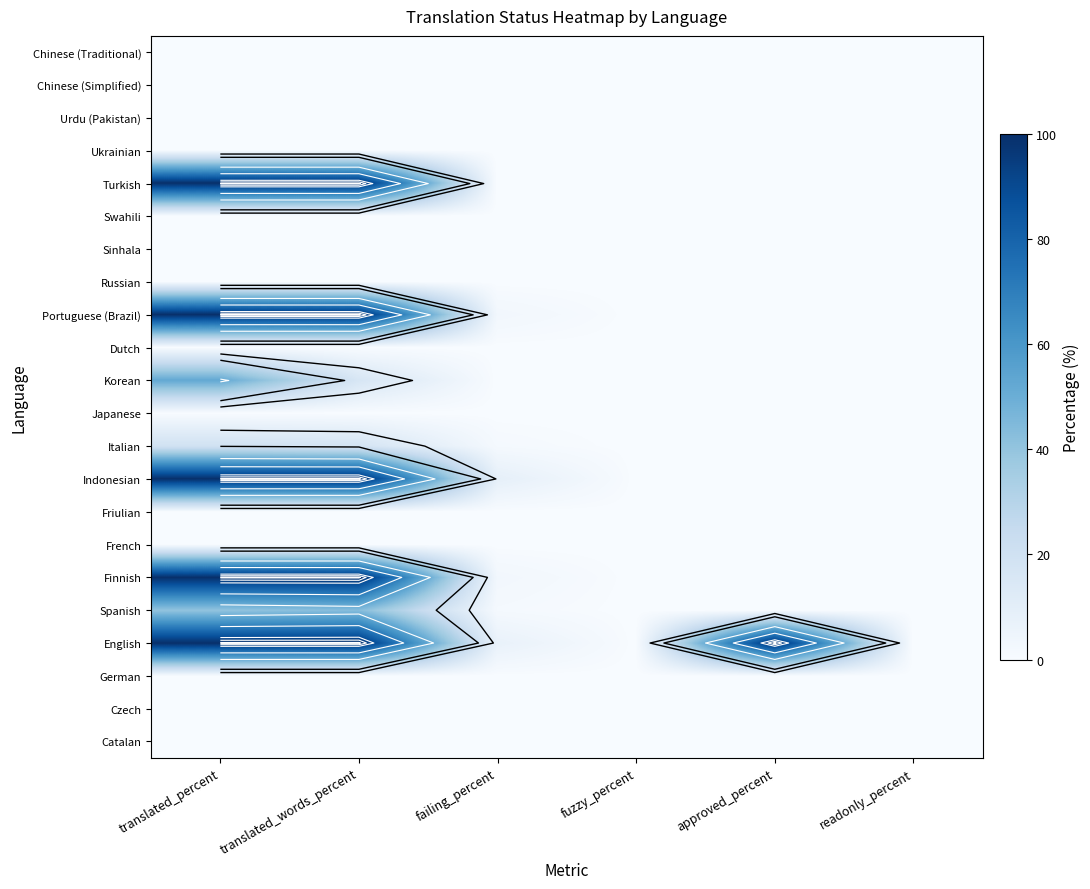

Count the number of data series in this chart.

22